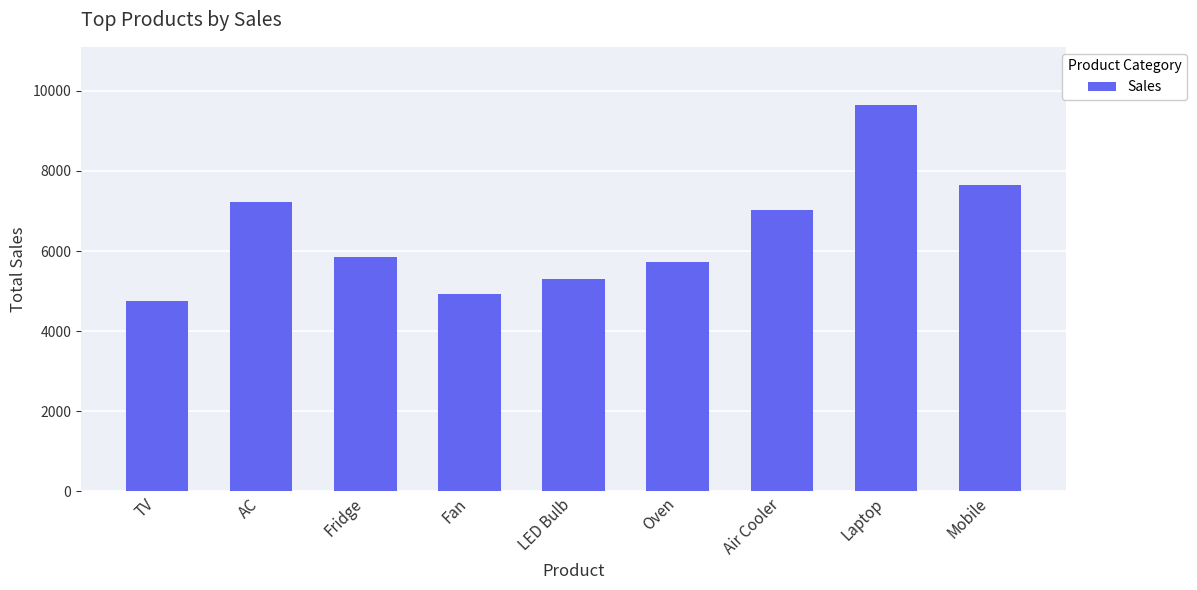

What is the value of the 7th bar from the left?

7016